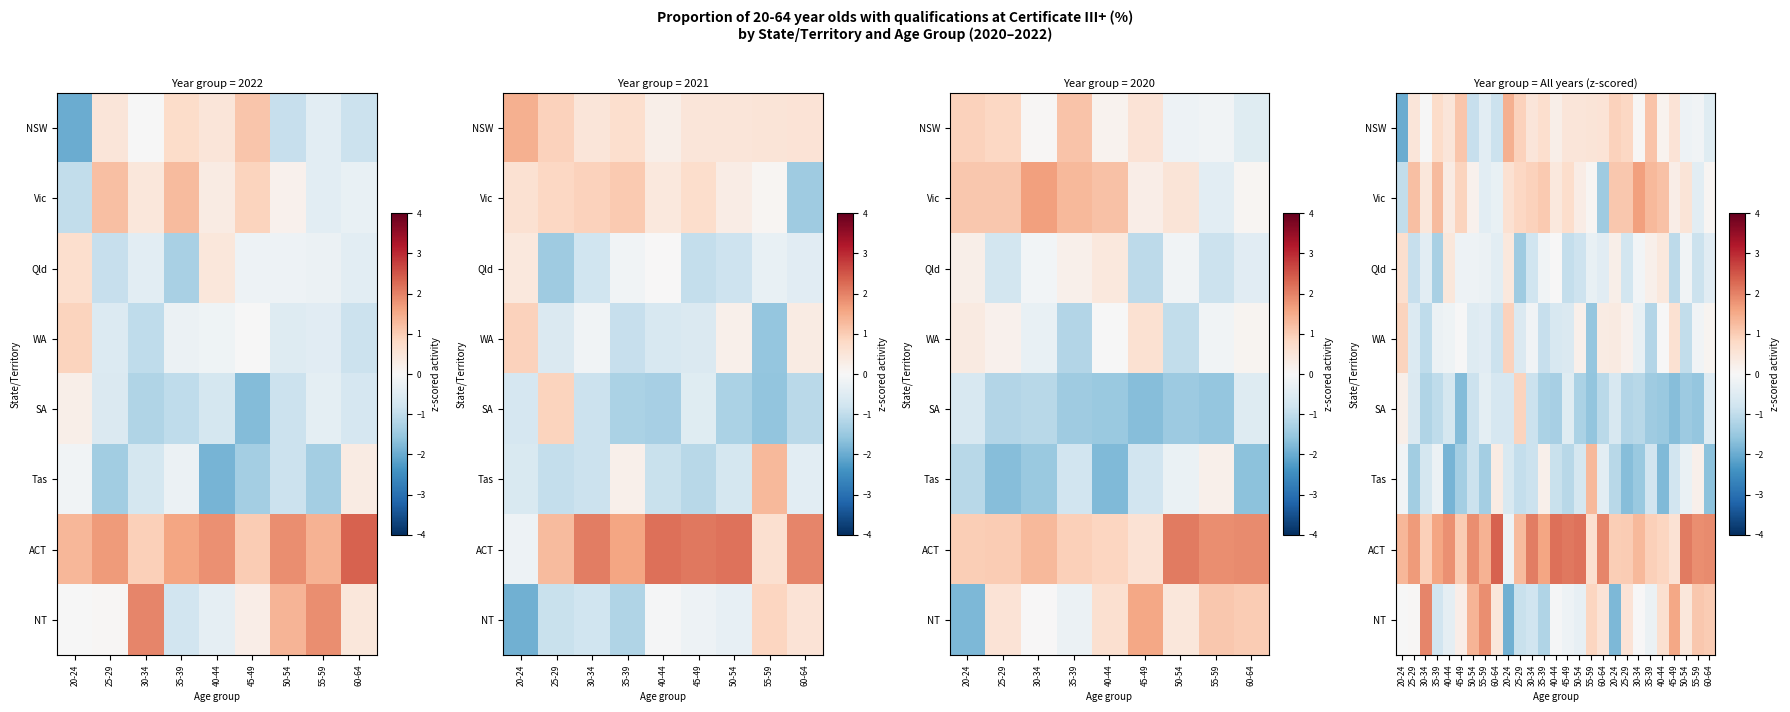

How many data points in NT are above 0?

15